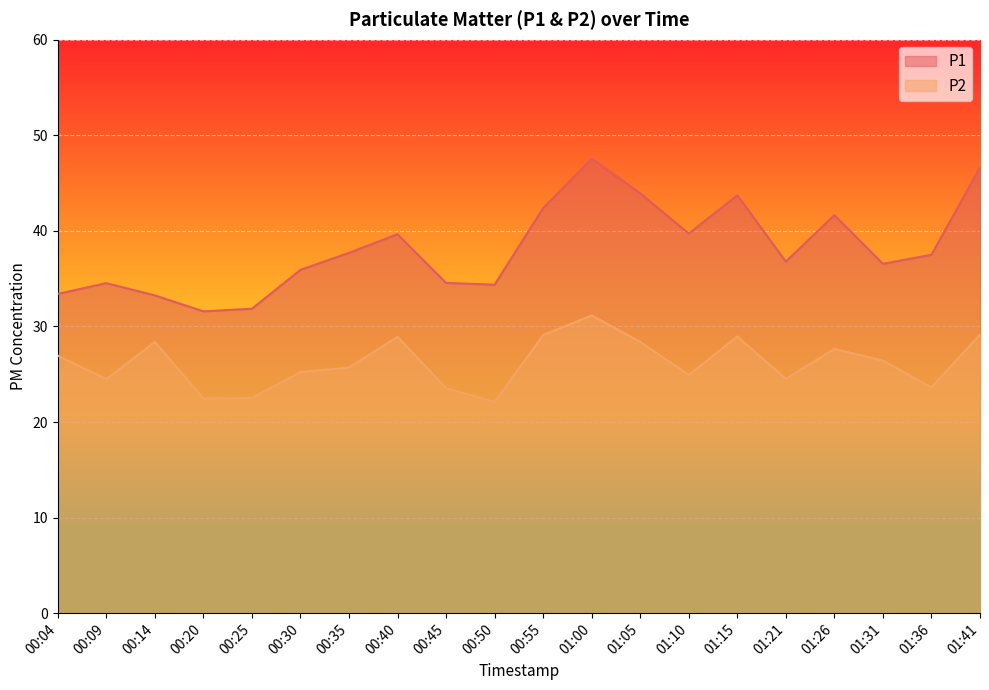

How many data points does each series have?

20